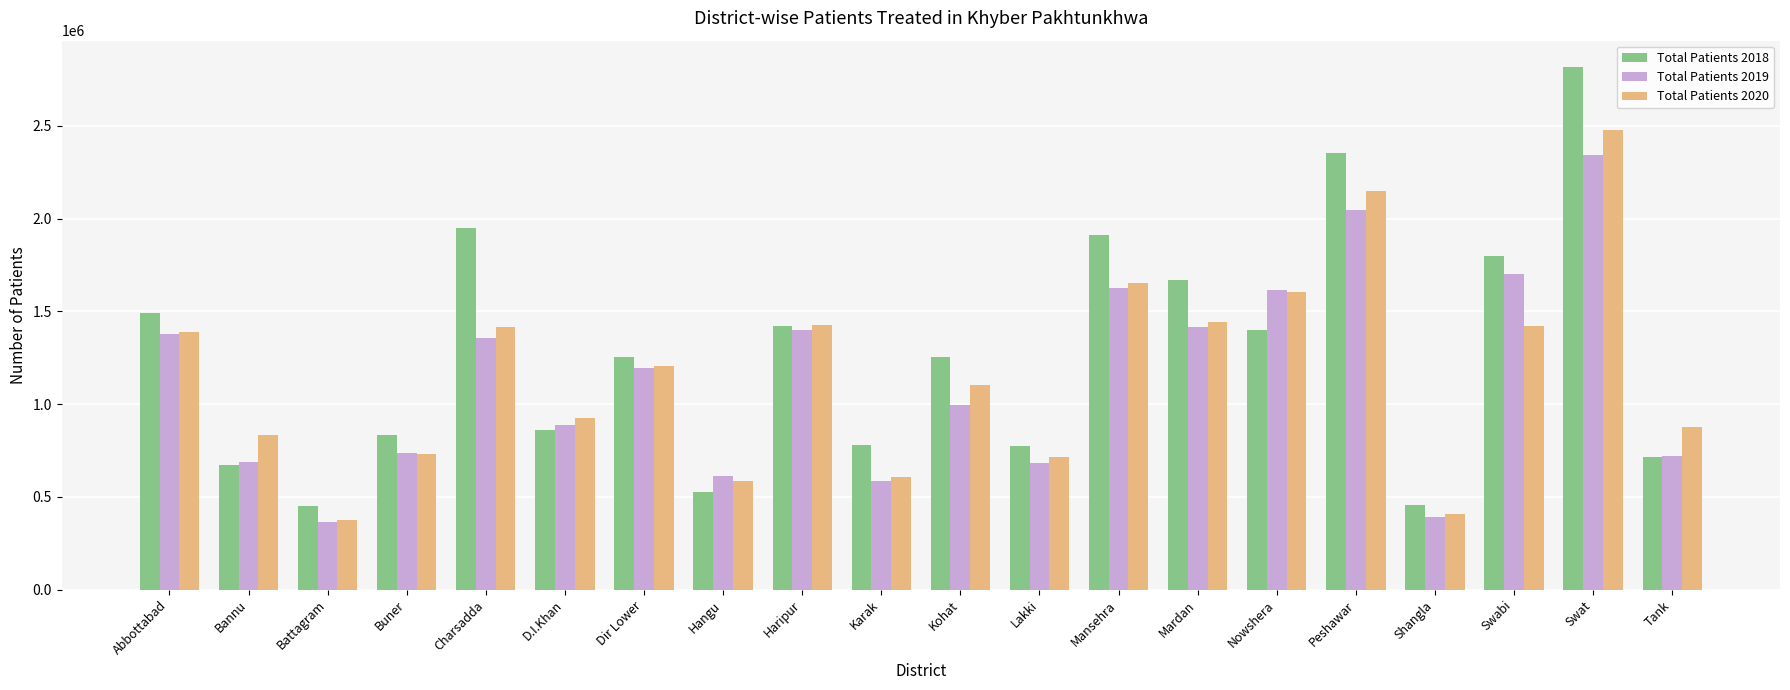

Which category has the lowest value across all series?

Battagram